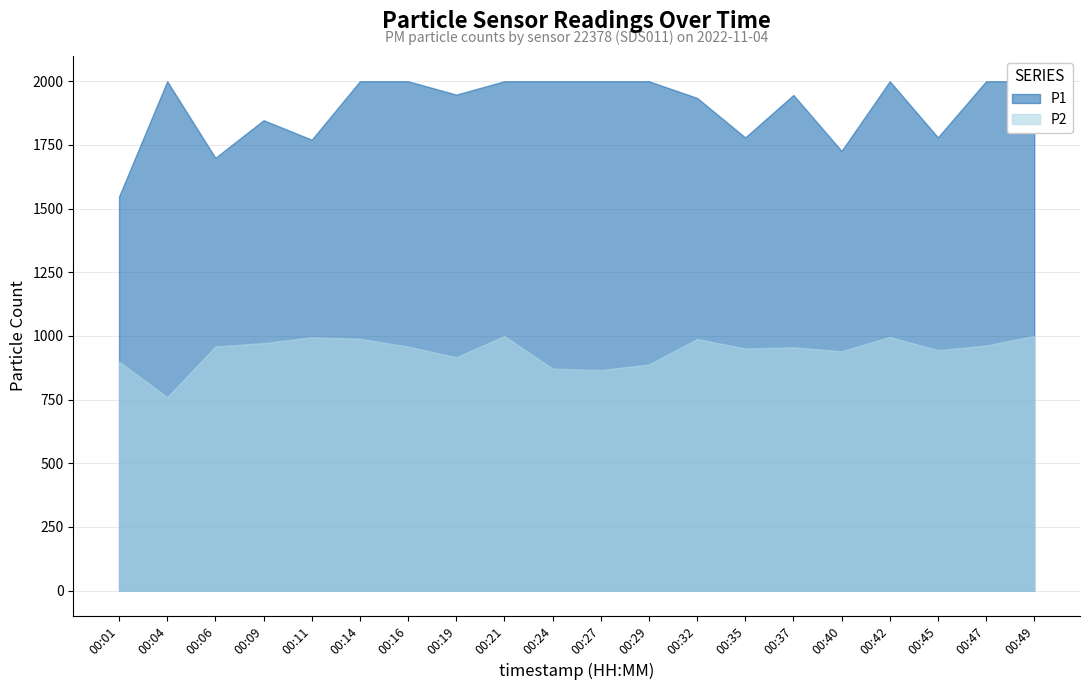

What are all the series names shown in the legend?

P1, P2